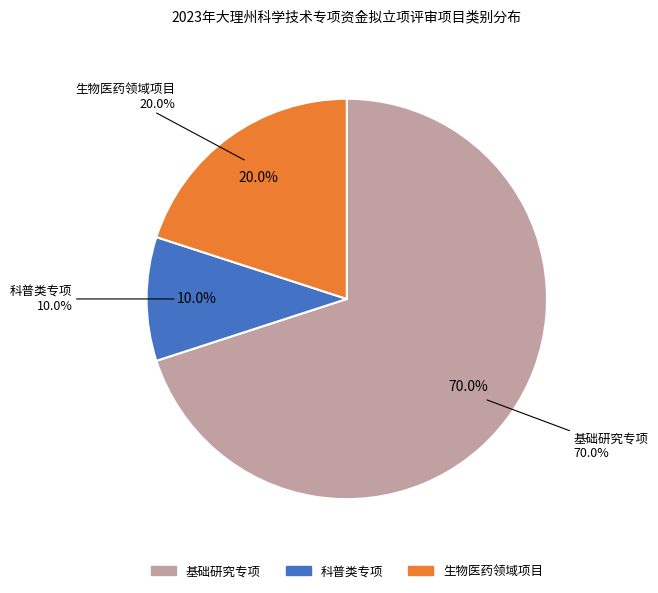

Does 基础研究专项 represent more than half of the total?

Yes